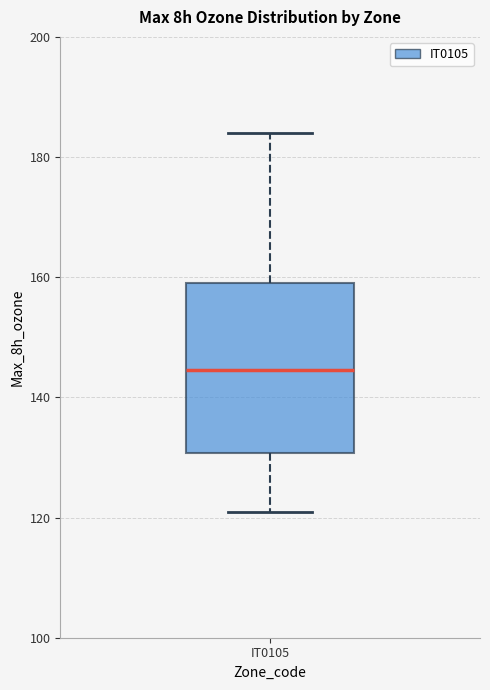

Where is the upper edge of the box for IT0105 on the y-axis? The values are not printed on the chart, so give them approximately, as read against the axis.

160